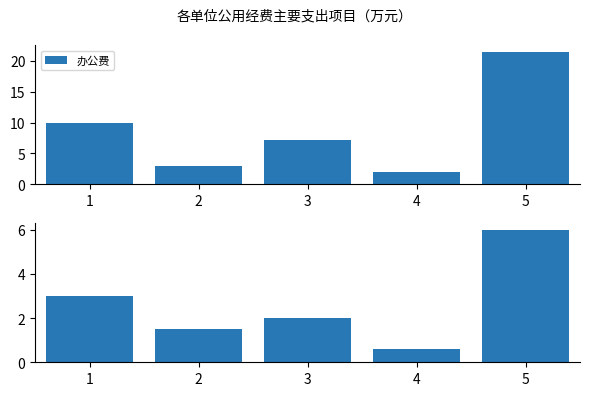

How many categories are shown in the chart?

5